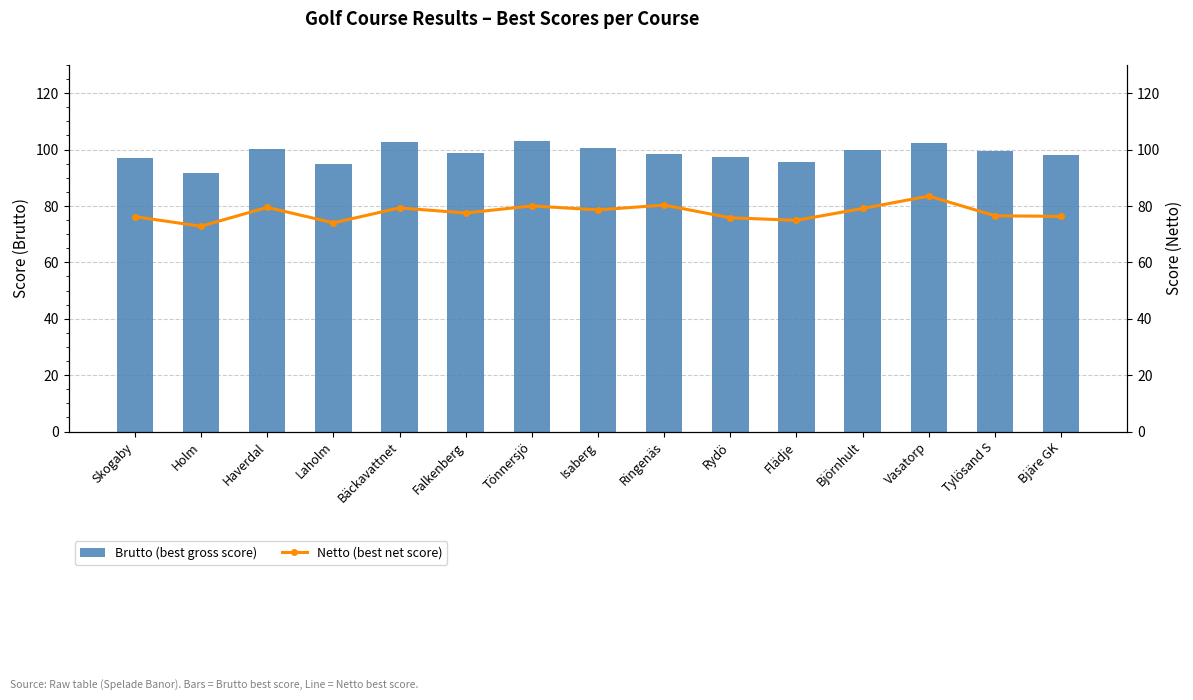

At which label is Brutto (best gross score) closest to 97?

Skogaby